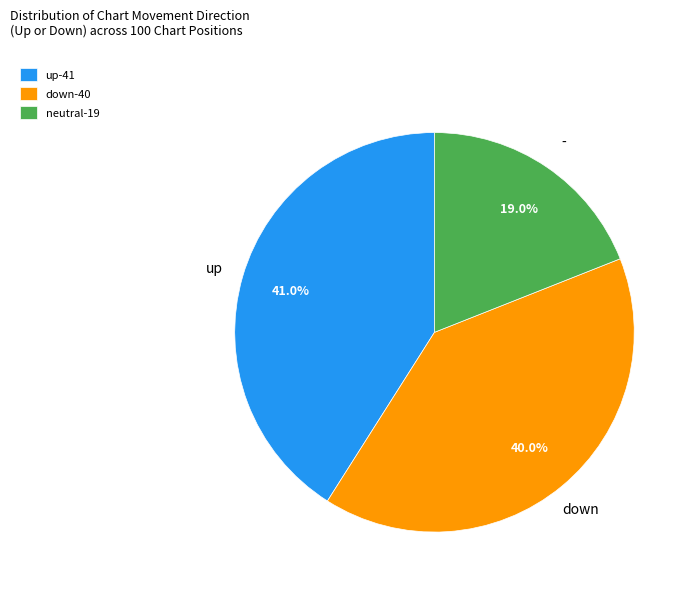

How many segments does this pie chart have?

3